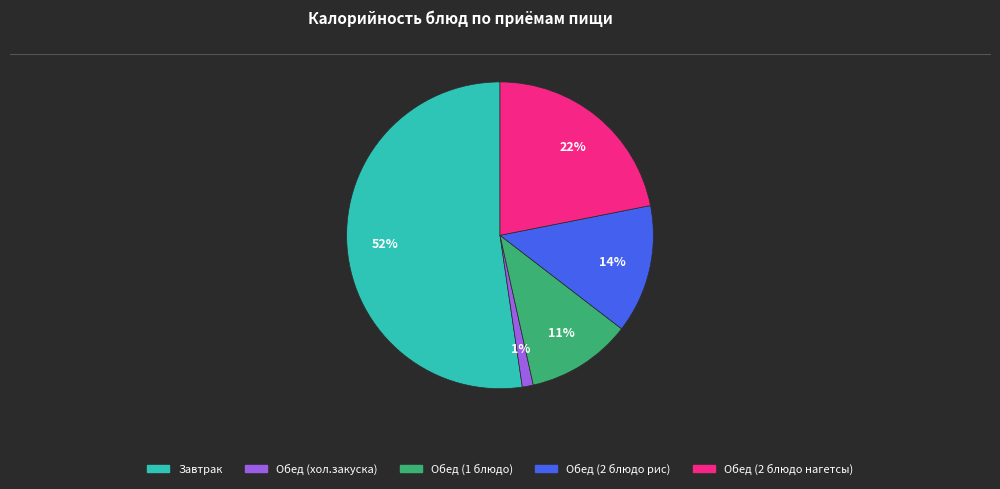

The Завтрак slice represents 52% of the pie. True or false?

True